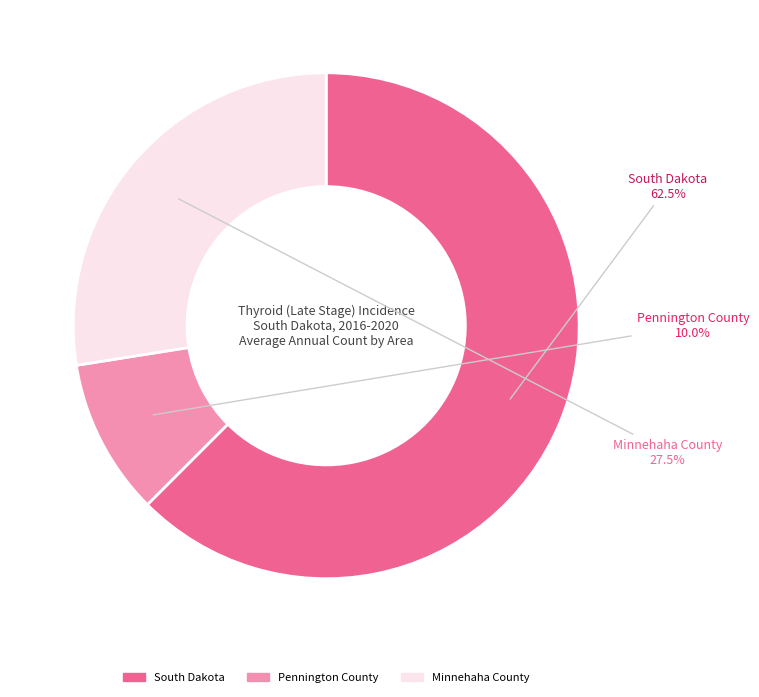

Between South Dakota and Minnehaha County, which is larger?

South Dakota